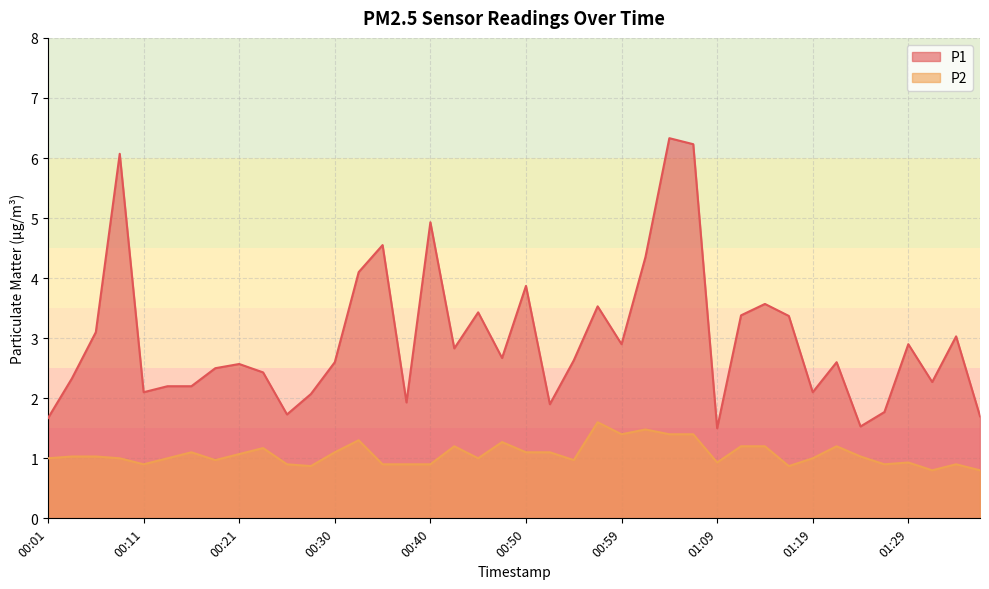

At 00:45, list the series in order from smallest to largest.

P2, P1